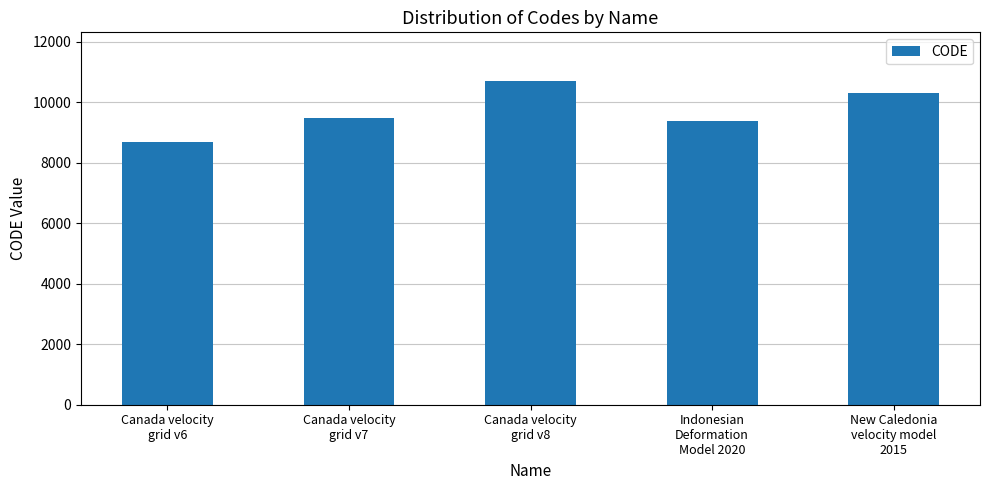

The chart shows a value of 15715 at Canada velocity
grid v8. True or false?

False